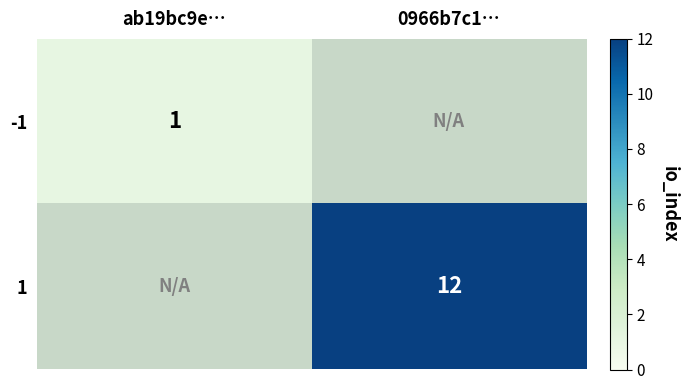

Is it true that 1 equals 12 at 0966b7c1…?

True